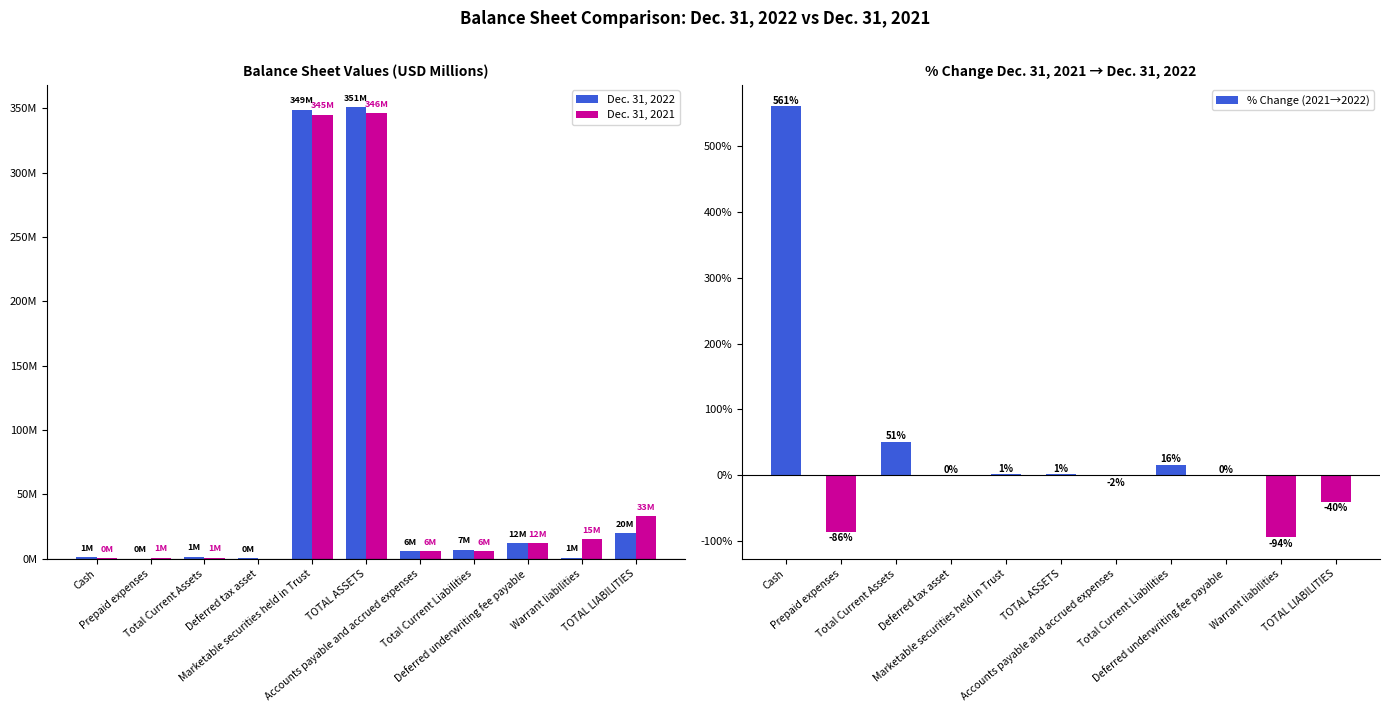

What is the difference between the Dec. 31, 2021 values at Warrant liabilities and Total Current Liabilities?

9.2